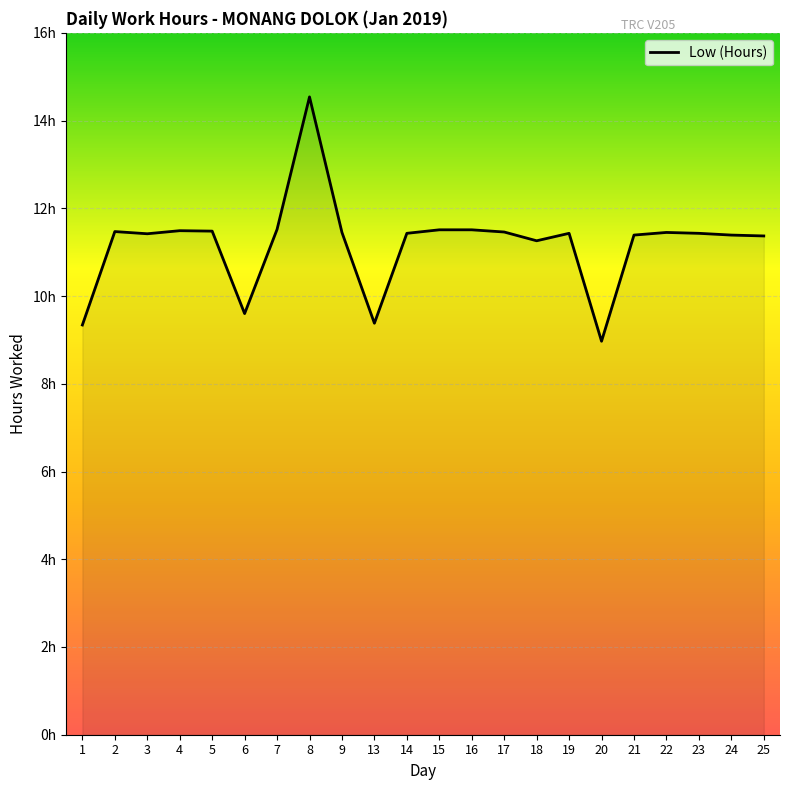

What is the difference between the maximum and minimum values?

5.6